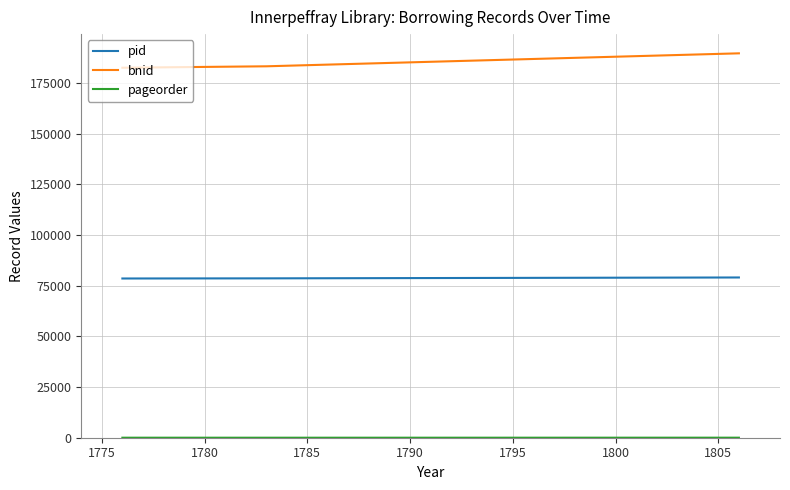

Which series has the largest total across all categories?

bnid